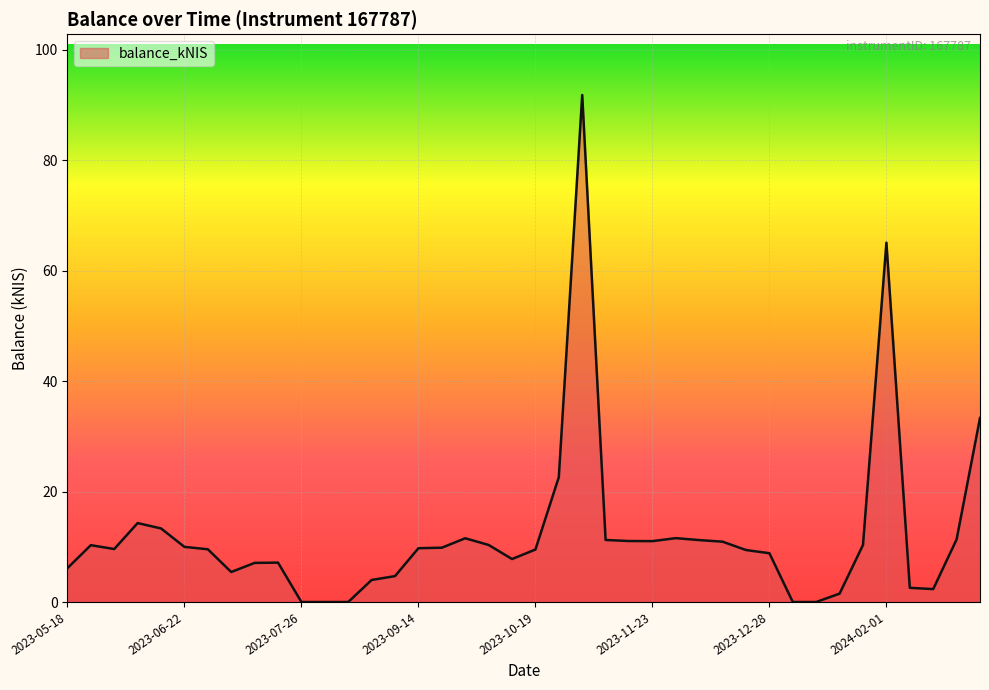

What is the maximum value shown in the chart?

91.8